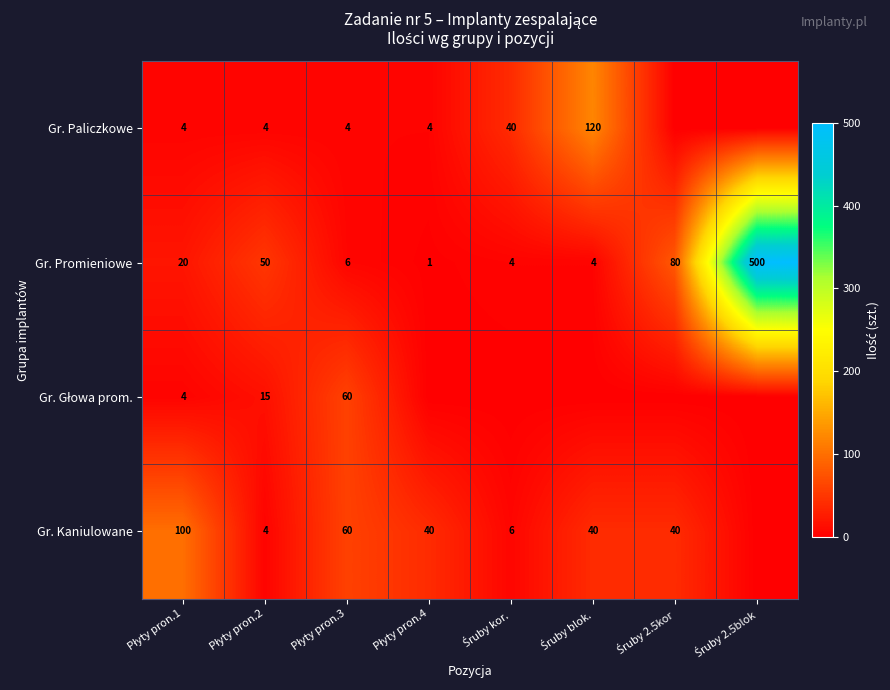

What is the sum of all Gr. Promieniowe values?

665